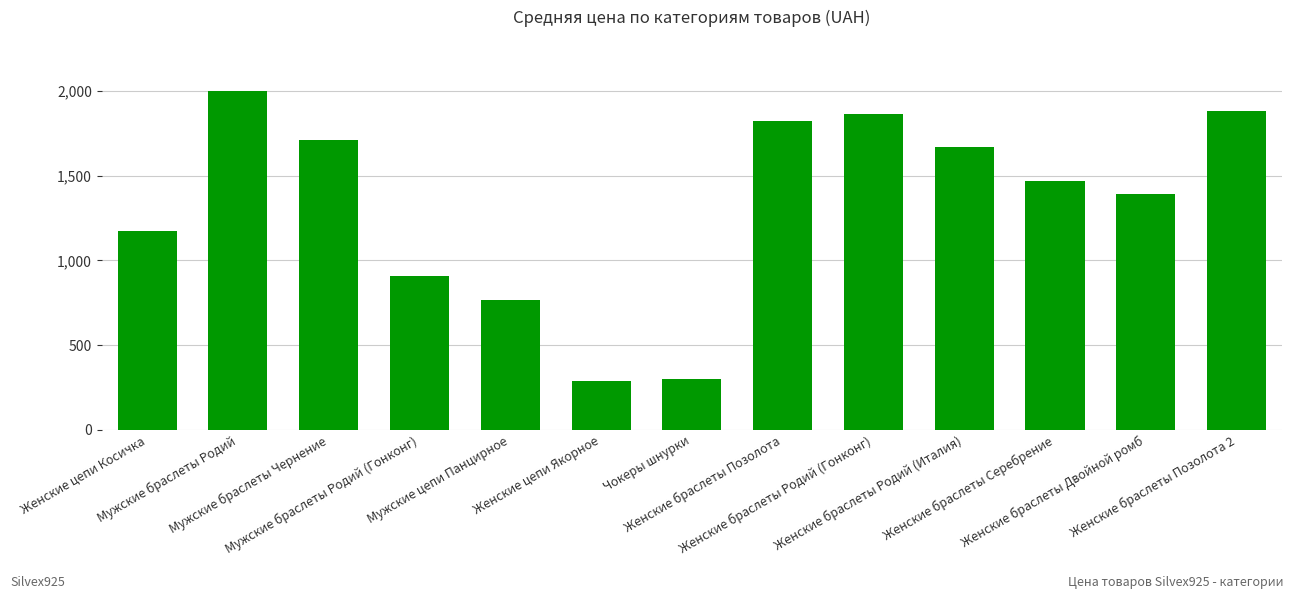

What is the sum of all values?

17254